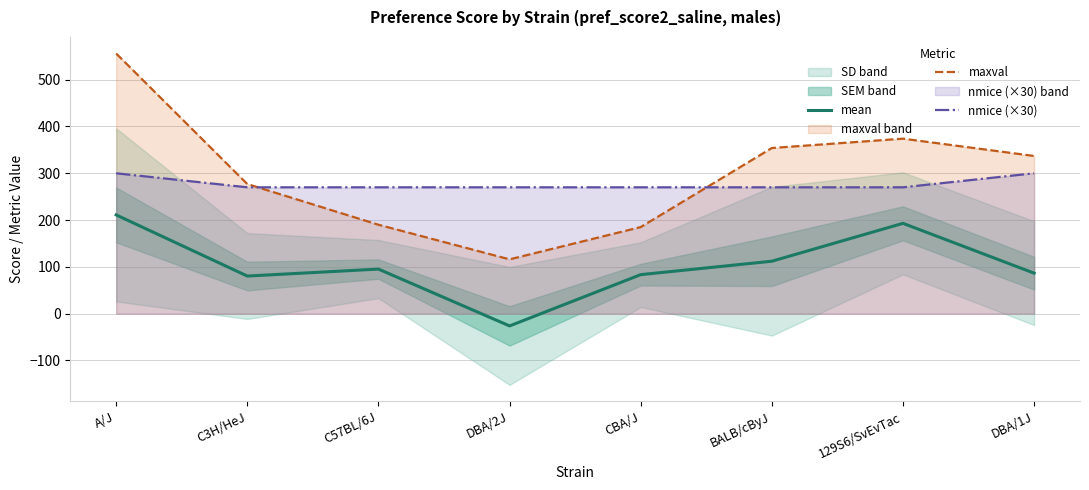

True or false: maxval has a value of 374.0 at 129S6/SvEvTac.

True